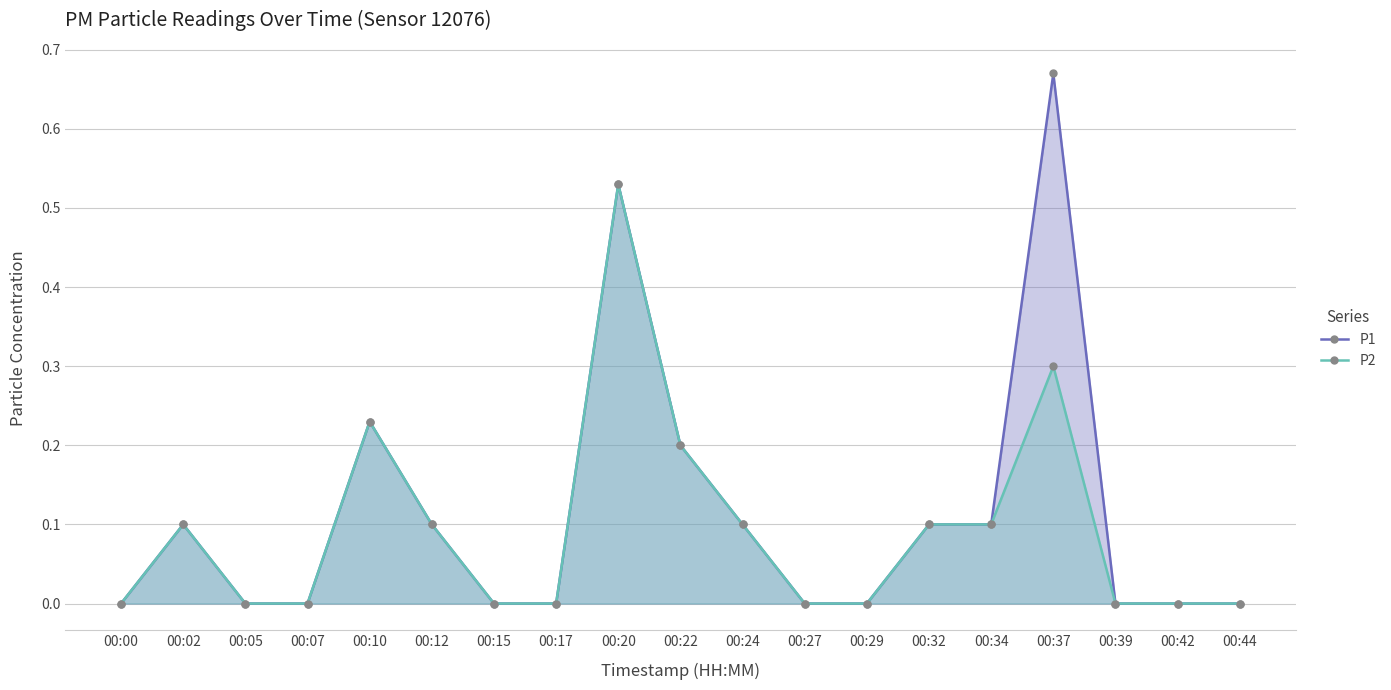

At how many categories does at least one series exceed 0?

9